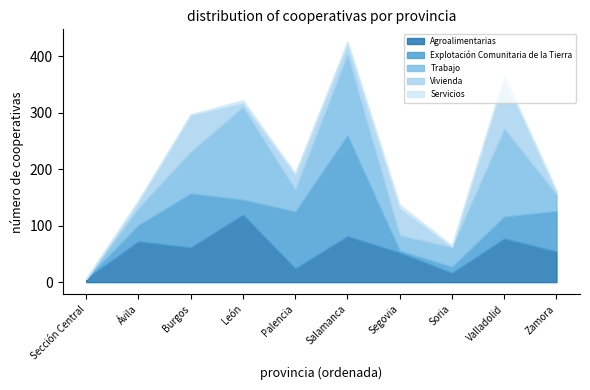

How many lines are shown in the chart?

5